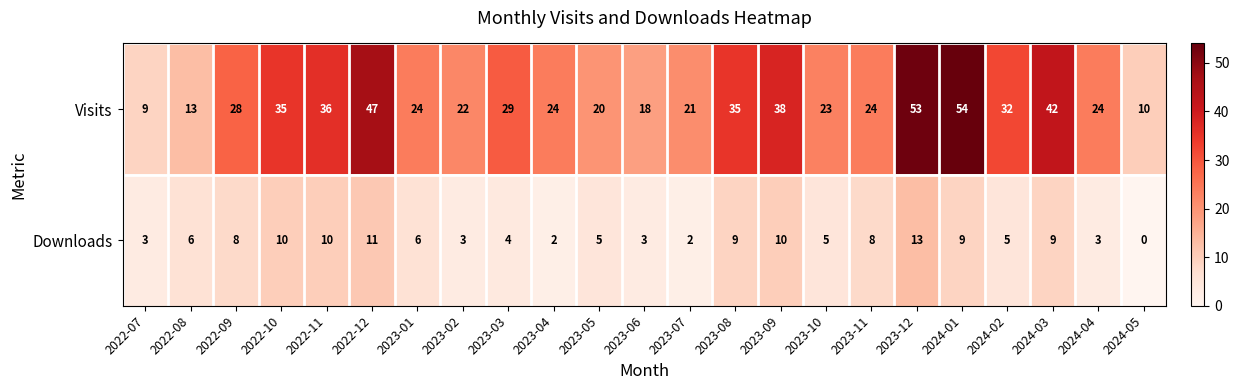

How many series are shown in this chart?

2